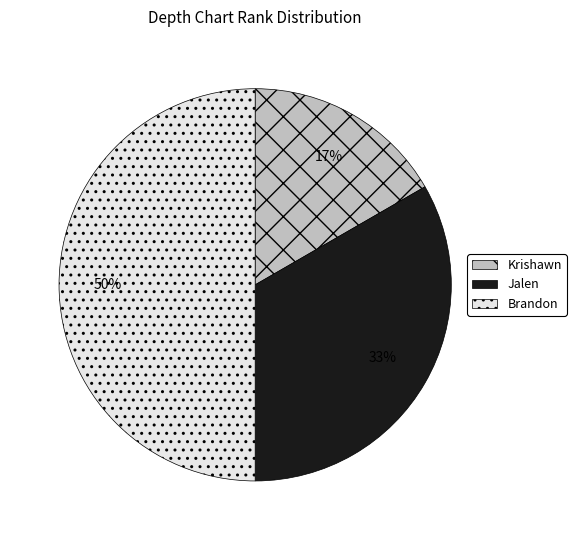

Does Jalen represent more than half of the total?

No